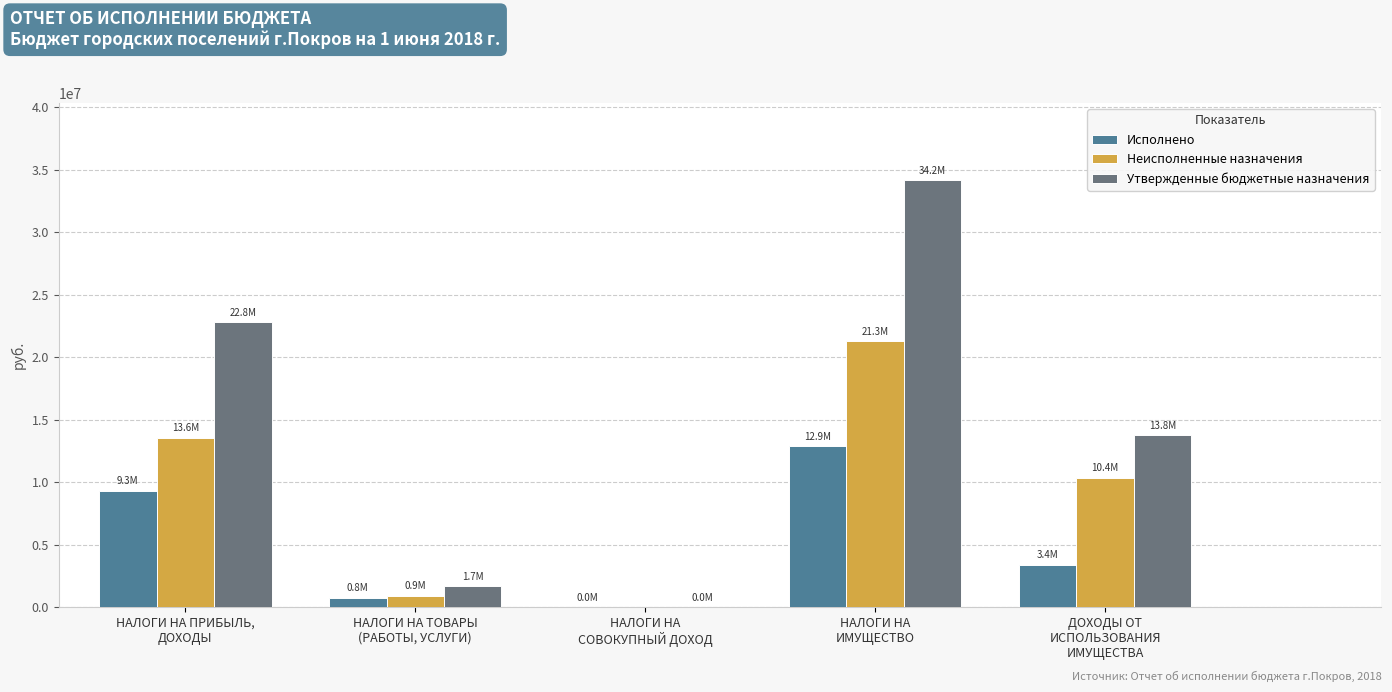

What is the maximum value for Утвержденные бюджетные назначения?

34191000.0